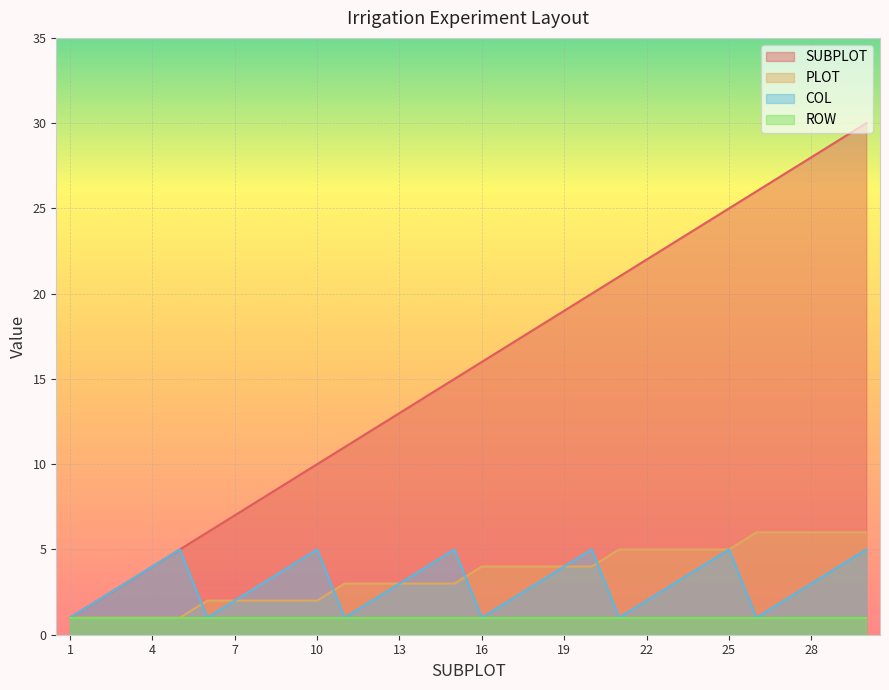

How many times do PLOT and COL cross each other?

4